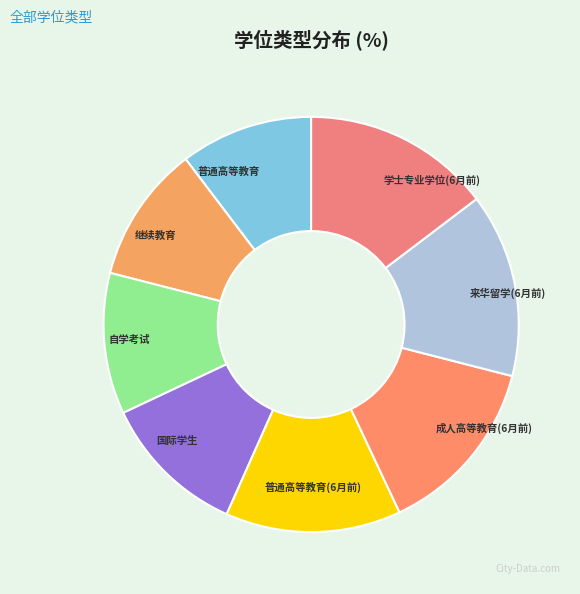

The 学士专业学位(6月前) slice represents 15% of the pie. True or false?

True